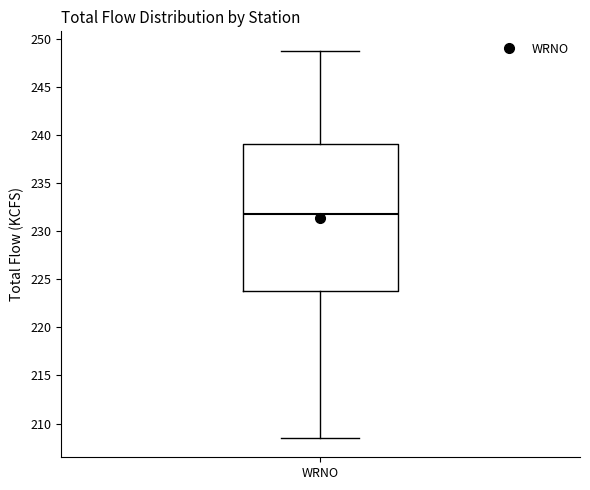

Transcribe this box plot: give where the median line is, the range the box spans, and where the two whiskers end, as read against the y-axis. The values are not printed on the chart, so give them approximately, as read against the axis.

median 232.0, box 224.0 to 239.0, whiskers 208.5 to 249.0